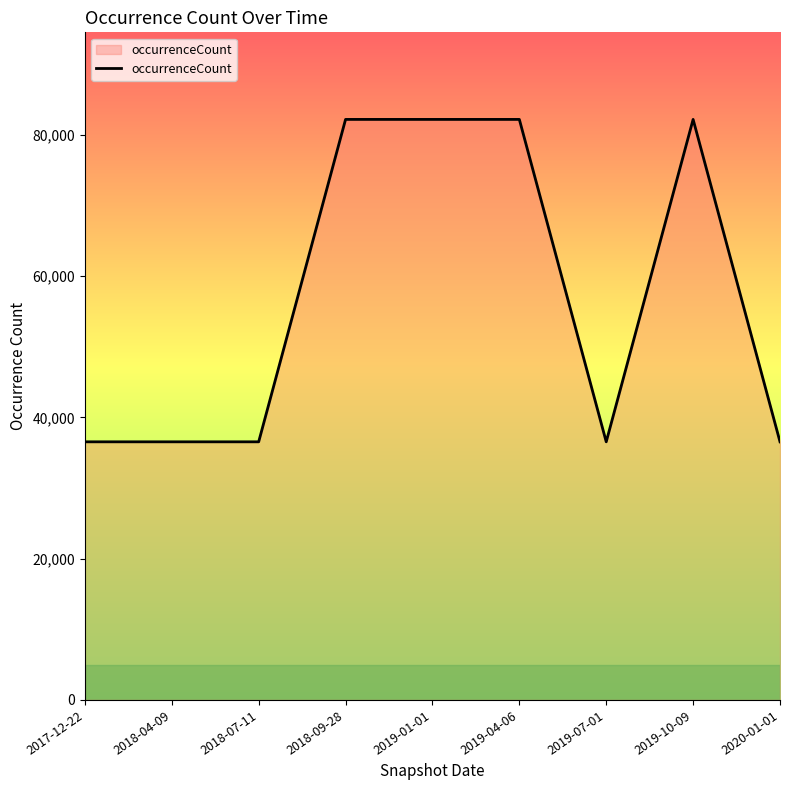

What is the change in value from 2018-07-11 to 2019-01-01?

+45639